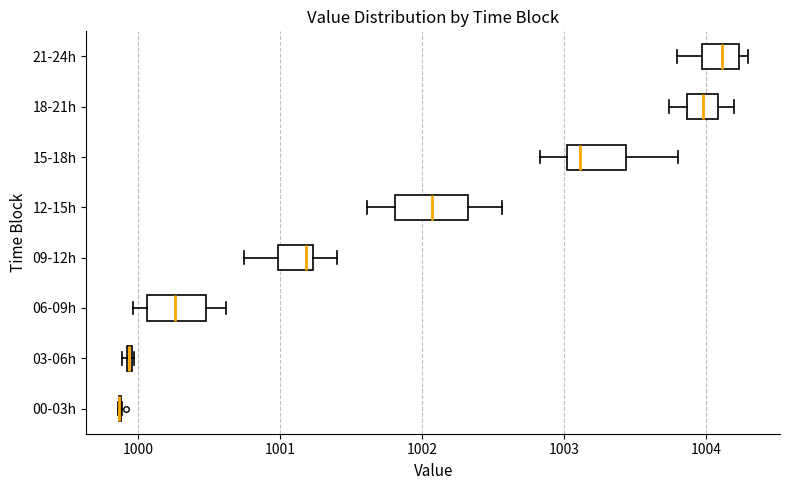

Where is the left edge of the box for 18-21h on the x-axis? The values are not printed on the chart, so give them approximately, as read against the axis.

1003.9